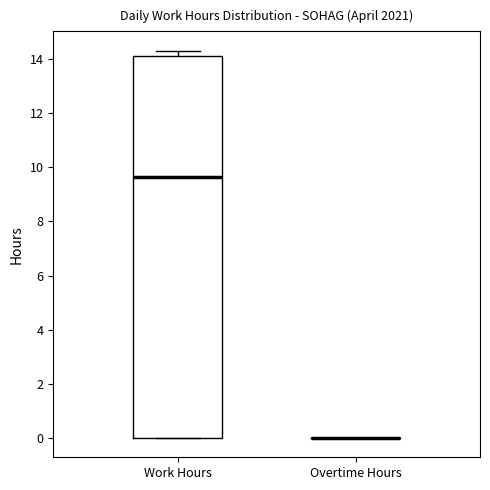

Reading left to right, read every box against the y-axis: the position of its median line, the range the box covers, and the ends of its whiskers. The values are not printed on the chart, so give them approximately, as read against the axis.

Work Hours: median 9.6, box 0.0 to 14.2, whiskers 0.0 to 14.4
Overtime Hours: box collapsed to a line at 0.0, whiskers 0.0 to 0.0